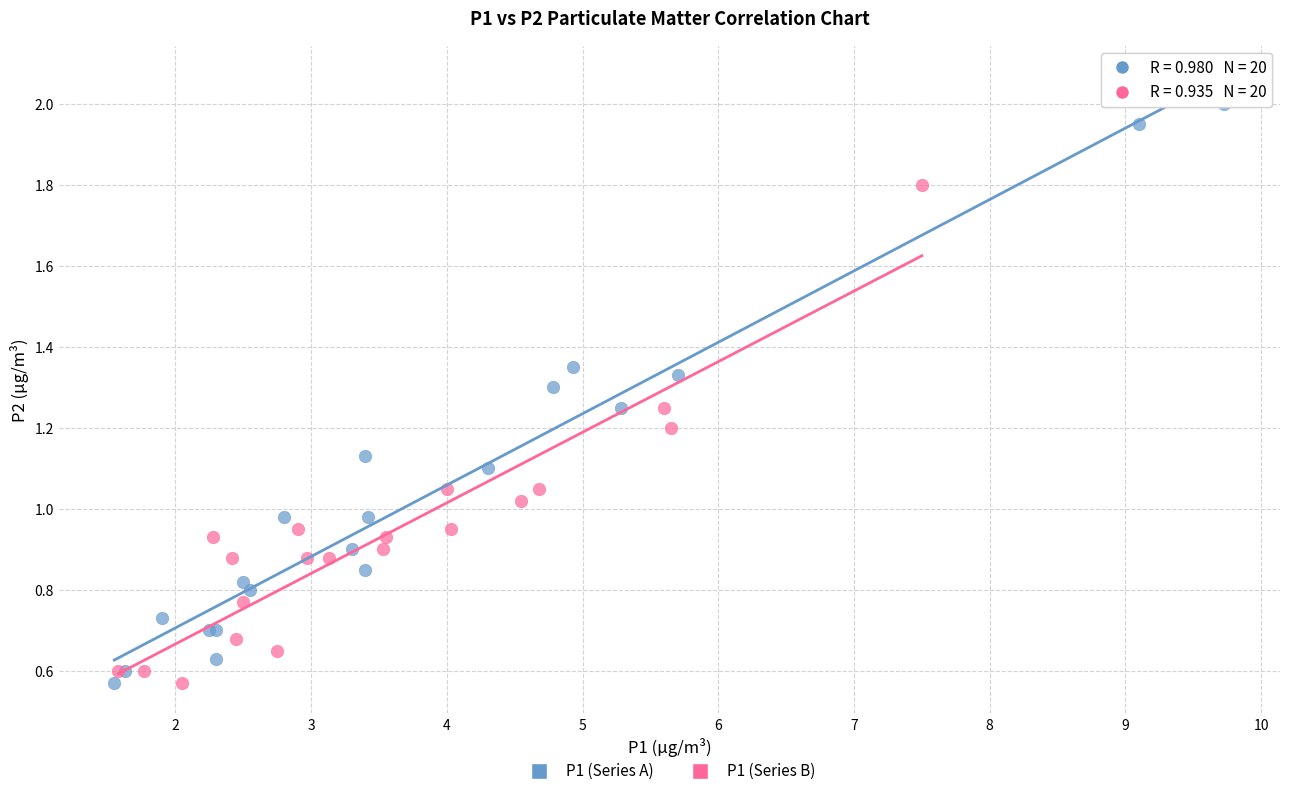

Which series has the widest spread of Y values?

P1 (Series A)